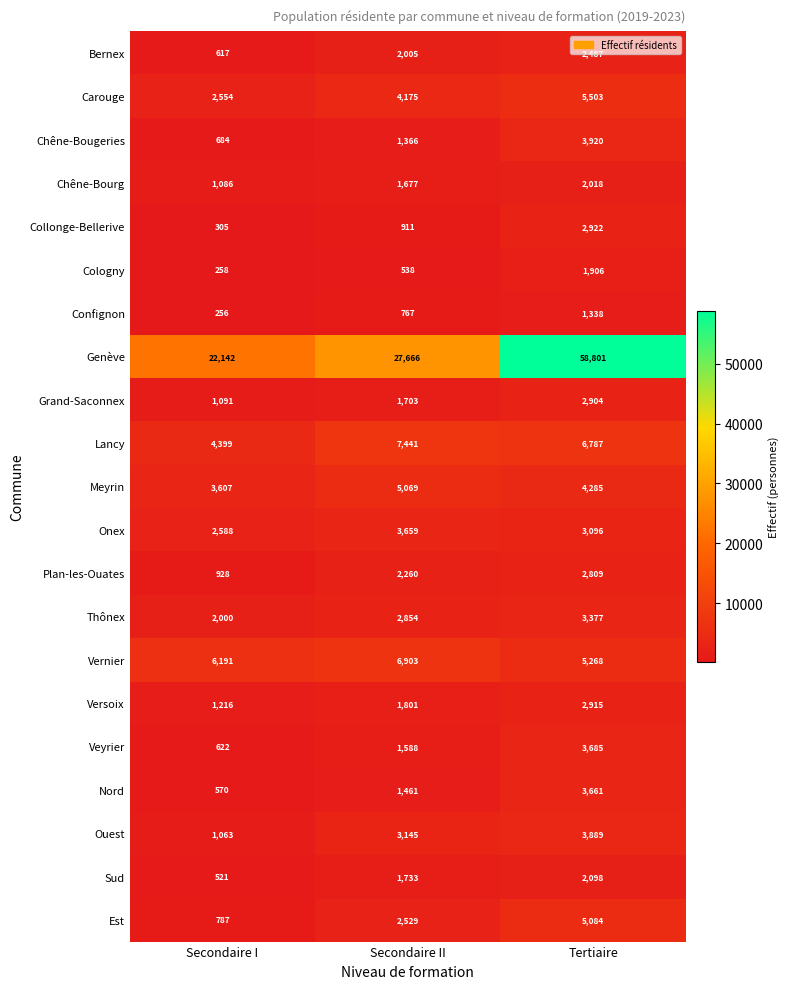

What is the spread (max minus min) of values at Tertiaire?

57463